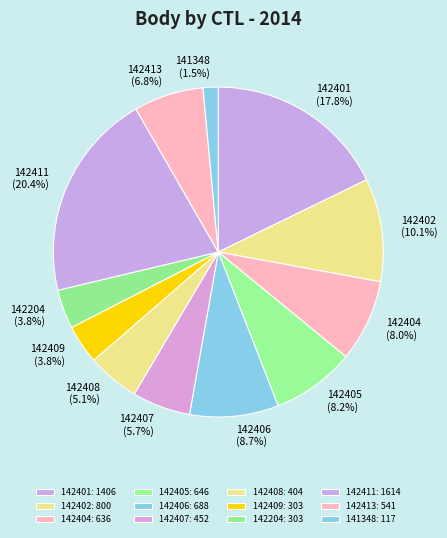

How much of the chart is everything except 142404?

92.0%